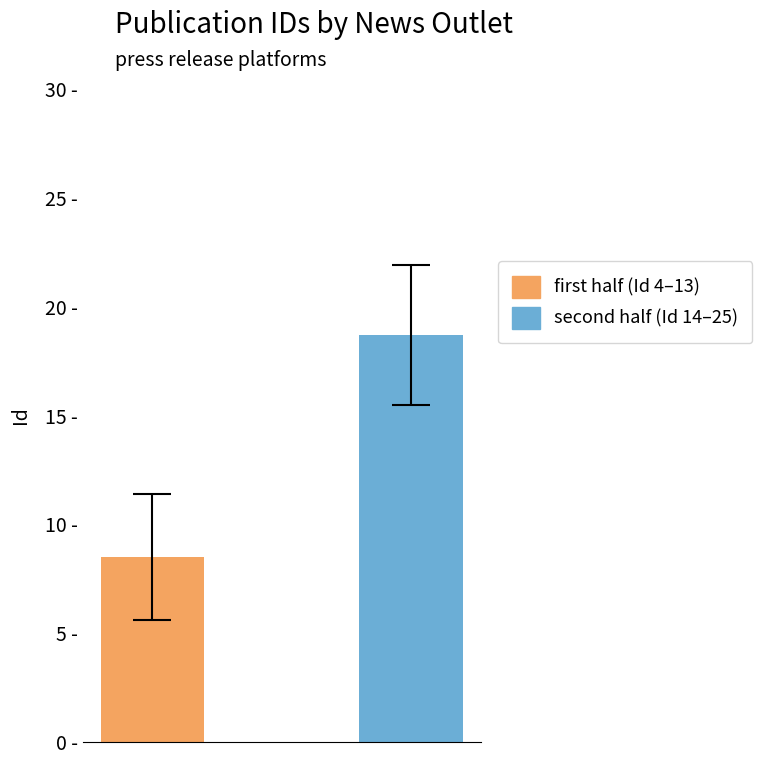

Does the chart contain stacked bars?

No